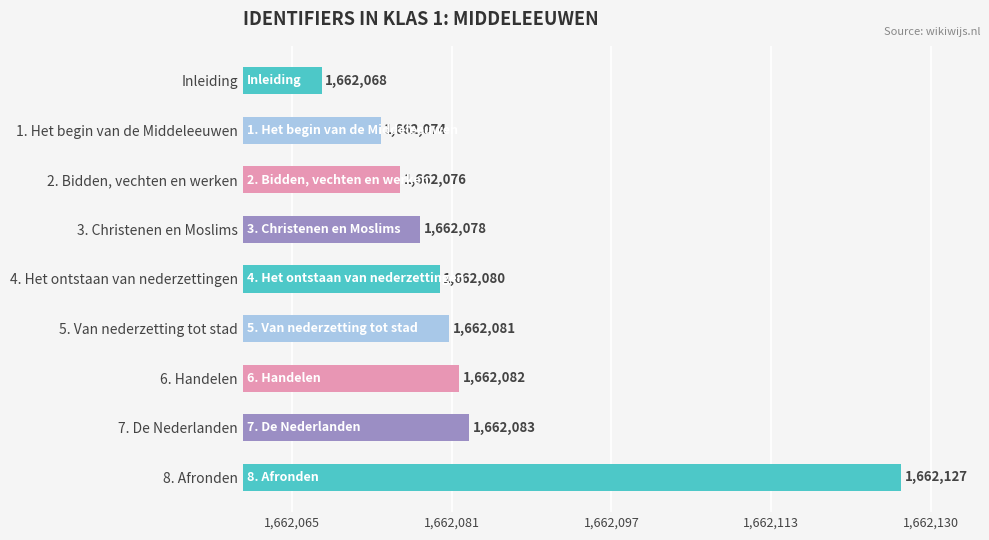

What is the average value?

1662083